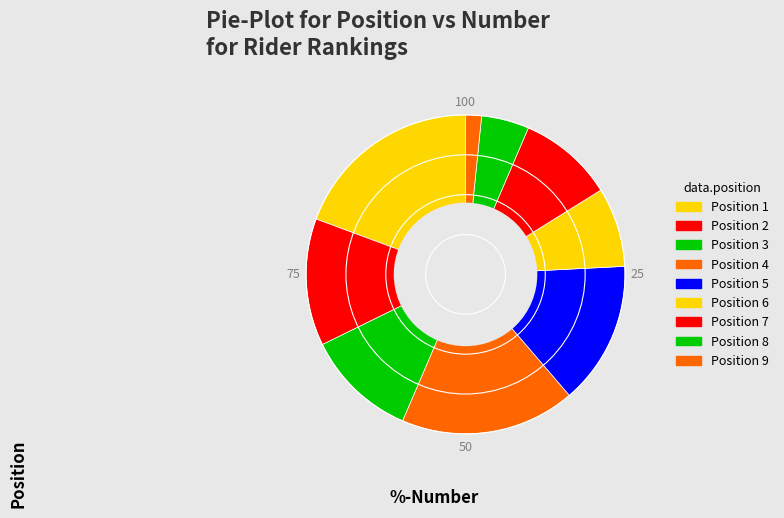

Which category has the smallest portion of the pie?

Position 9